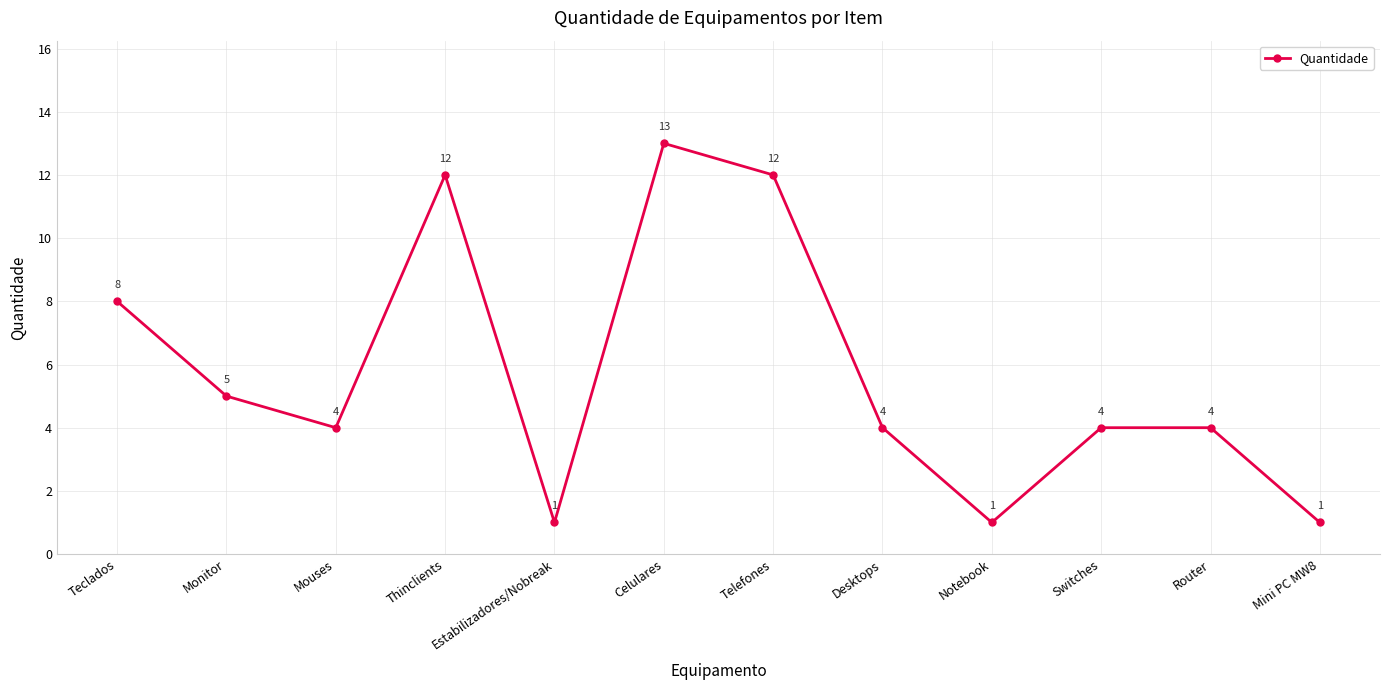

Where is the data nearest to the value 7?

Teclados